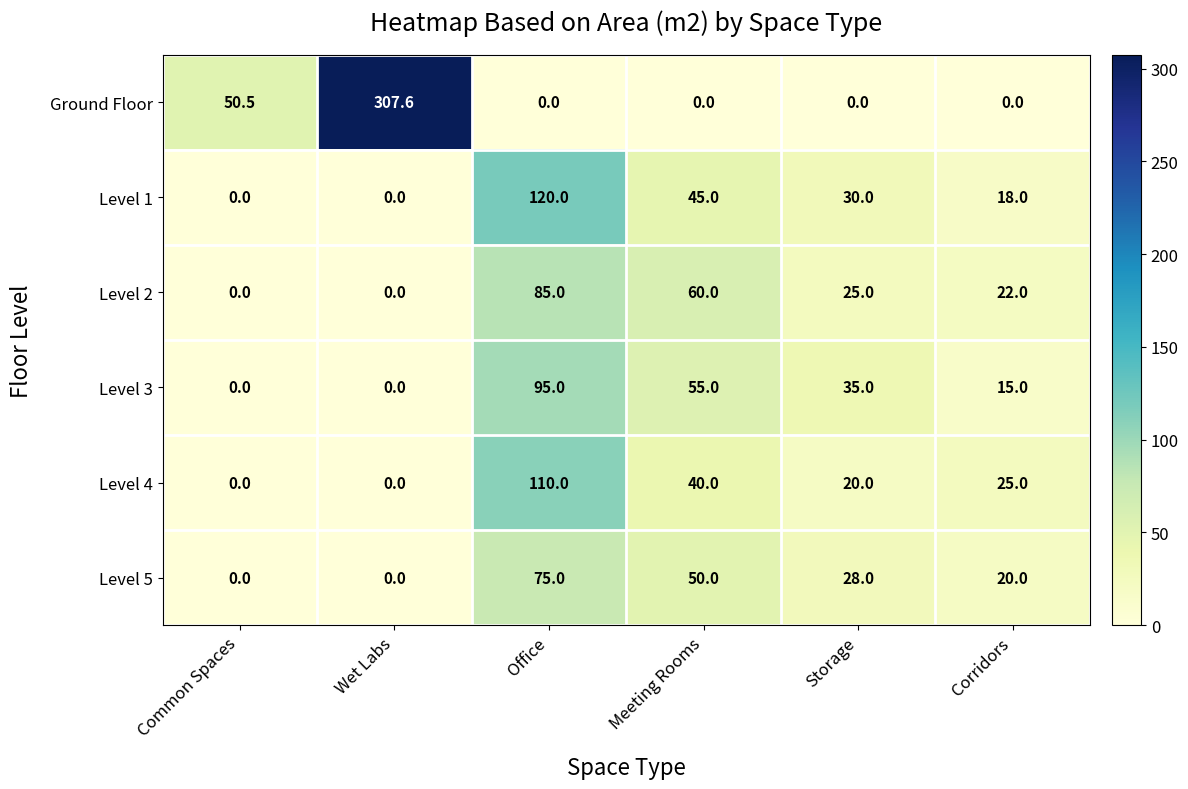

True or false: Ground Floor has a value of 0.0 at Corridors.

True